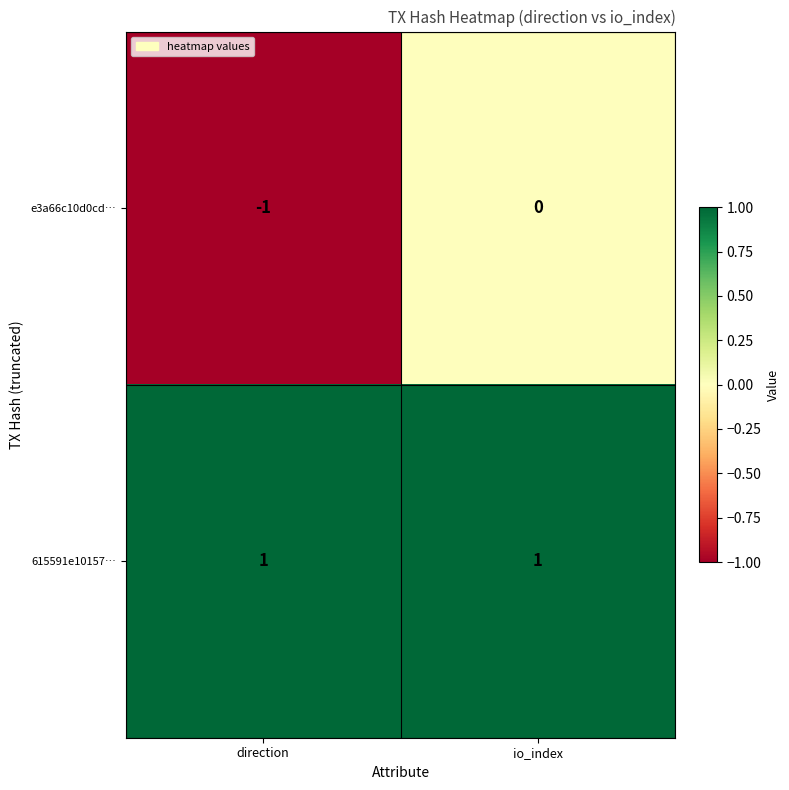

Reading left to right, transcribe all the data shown in this chart.

e3a66c10d0cd…: direction=-1	io_index=0
615591e10157…: direction=1	io_index=1